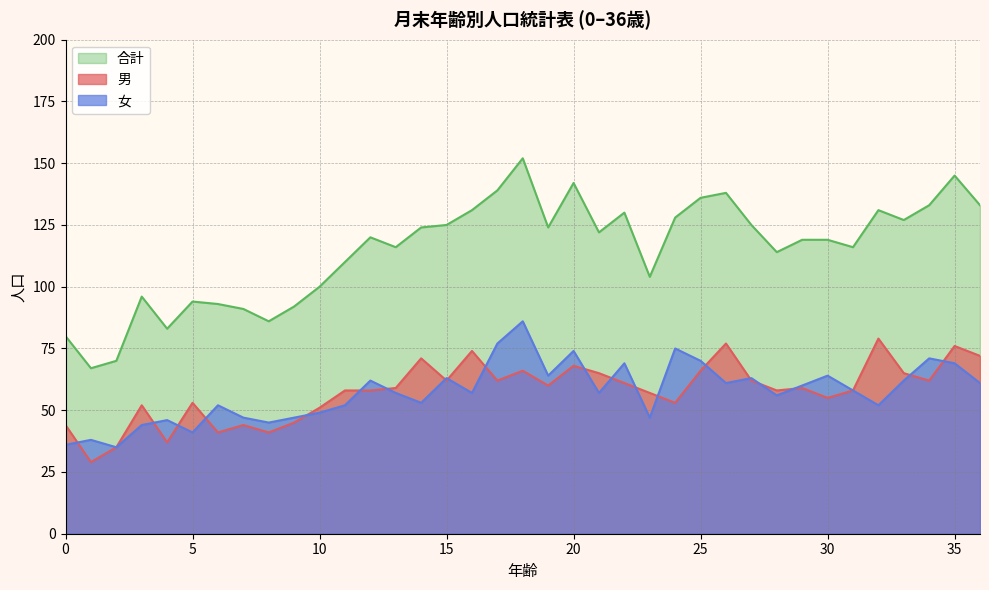

At which category is the sum across all series the highest?

18